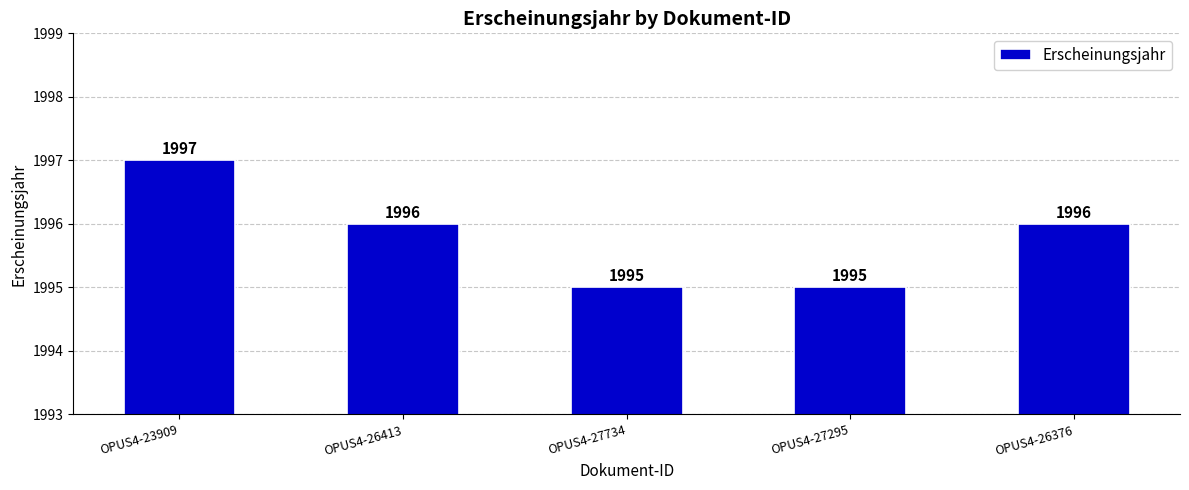

What is the maximum value shown in the chart?

1997